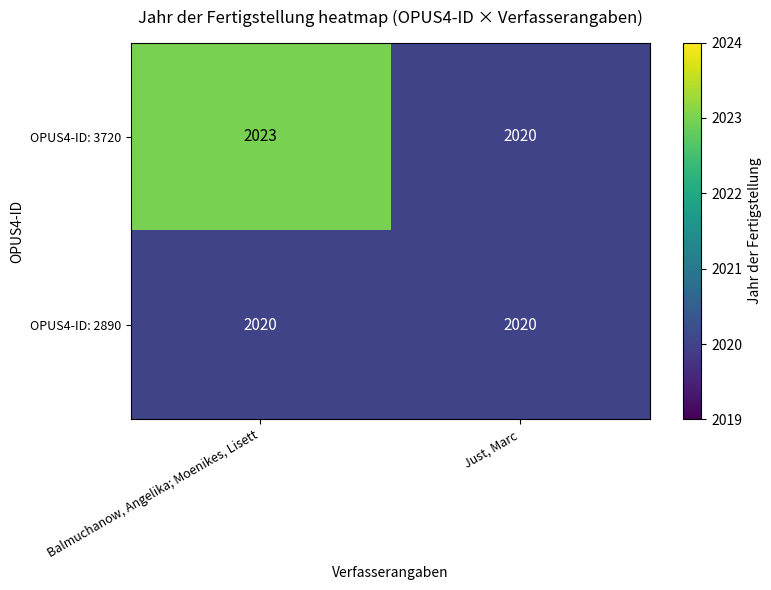

What is the smallest value displayed?

2020